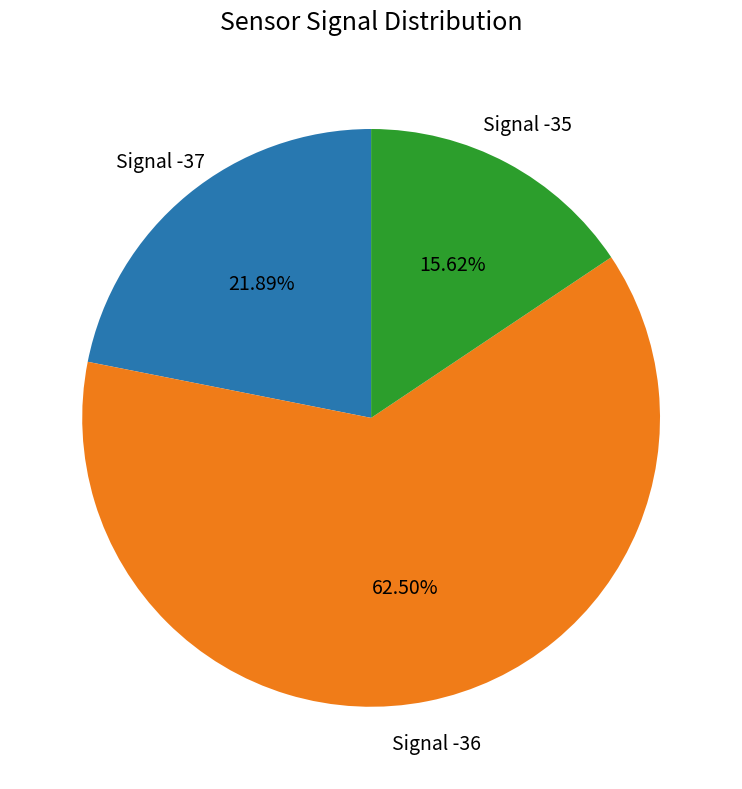

Is there a majority slice in this chart?

Yes